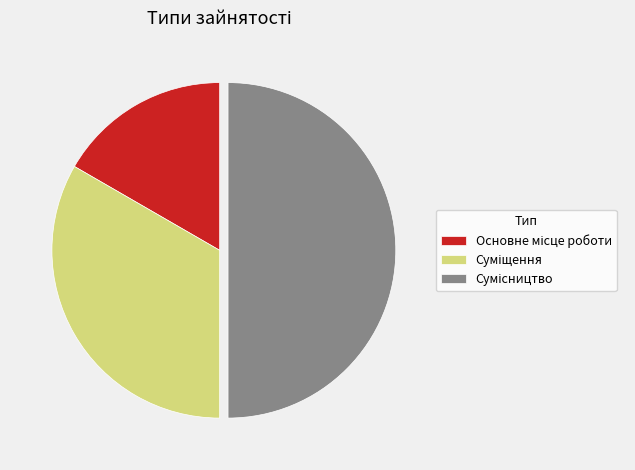

To the nearest percent, what is the difference between the largest and smallest slice percentages?

33%